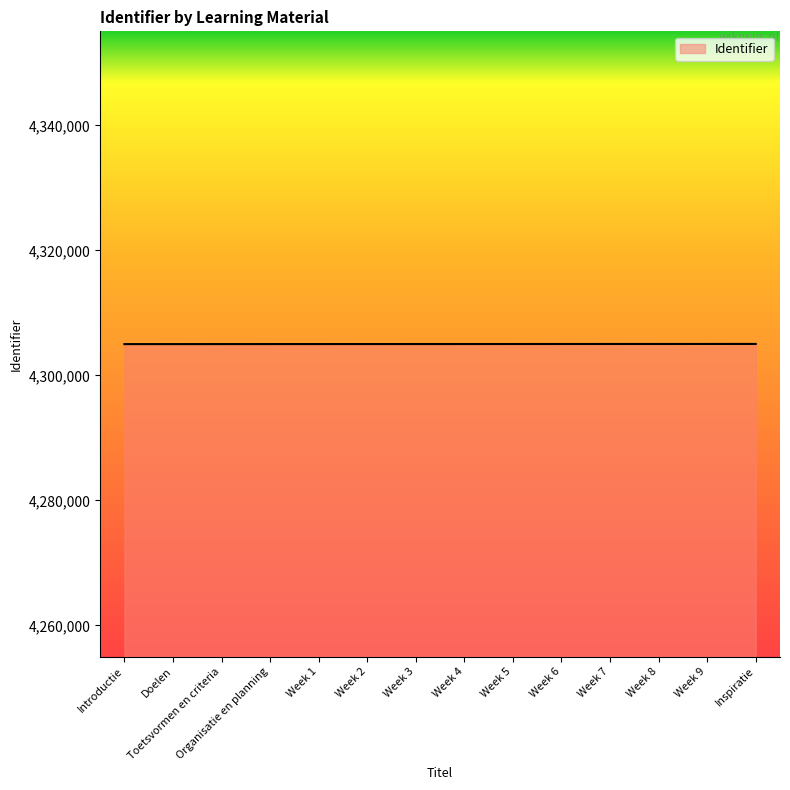

What is the difference between the maximum and second lowest values?

25